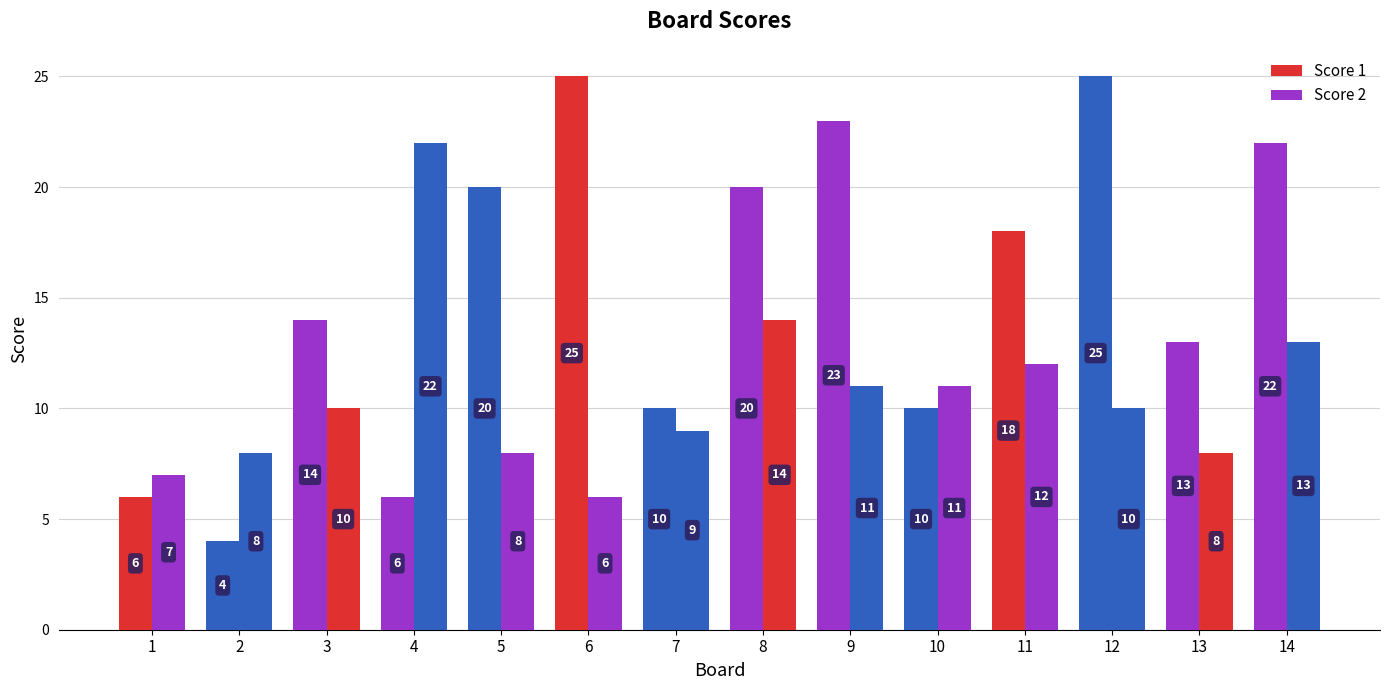

What is the total value across all series at 7?

19